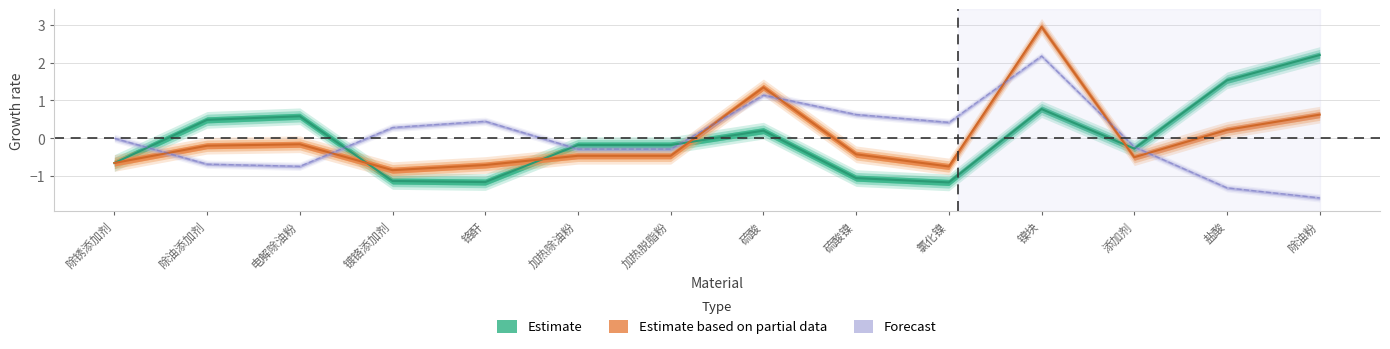

Is the value of 合计 at 盐酸 greater than the value of 10月合计 at 镀铬添加剂?

Yes